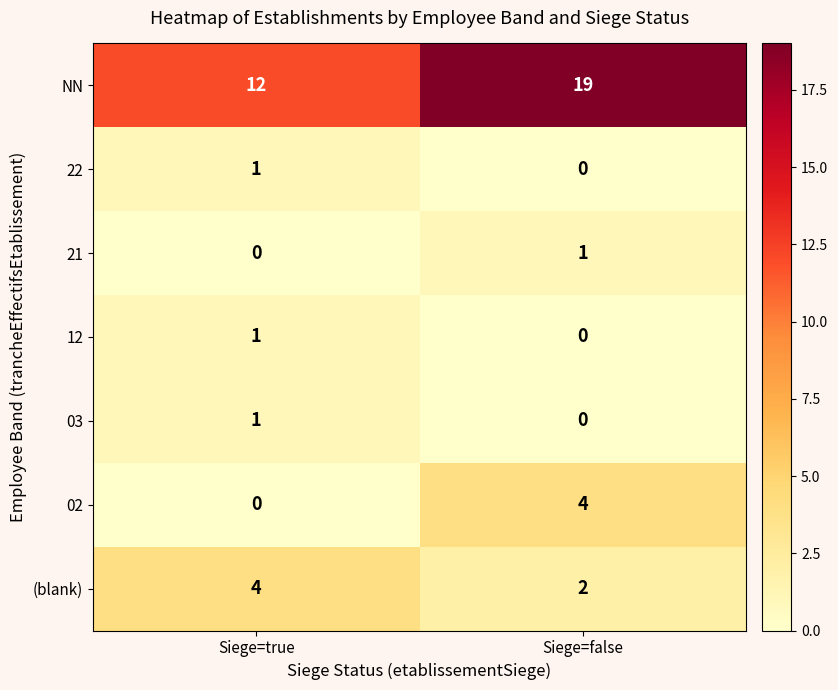

Which series has the largest range (max minus min)?

NN